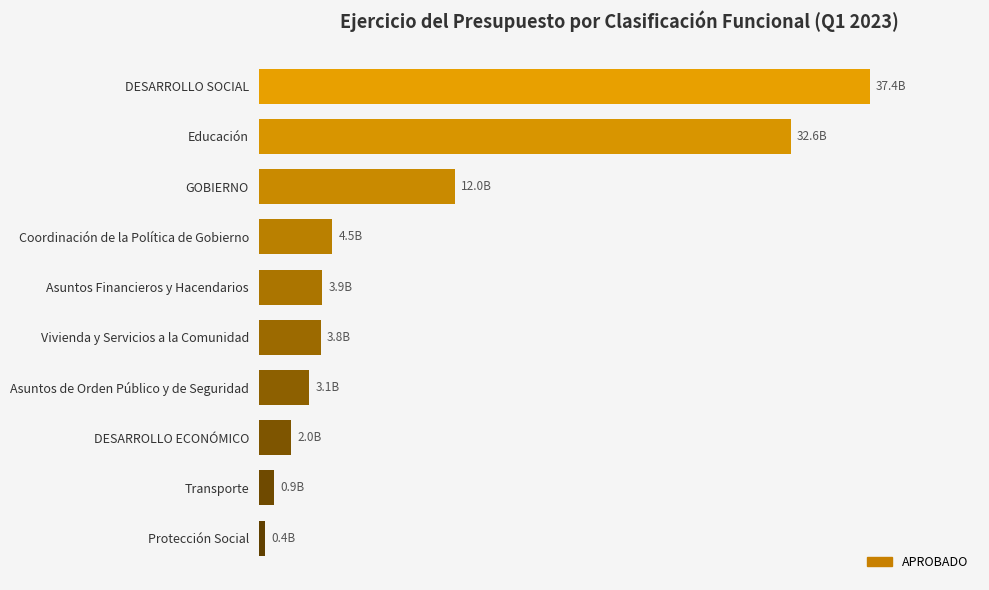

Does the chart contain any negative values?

No